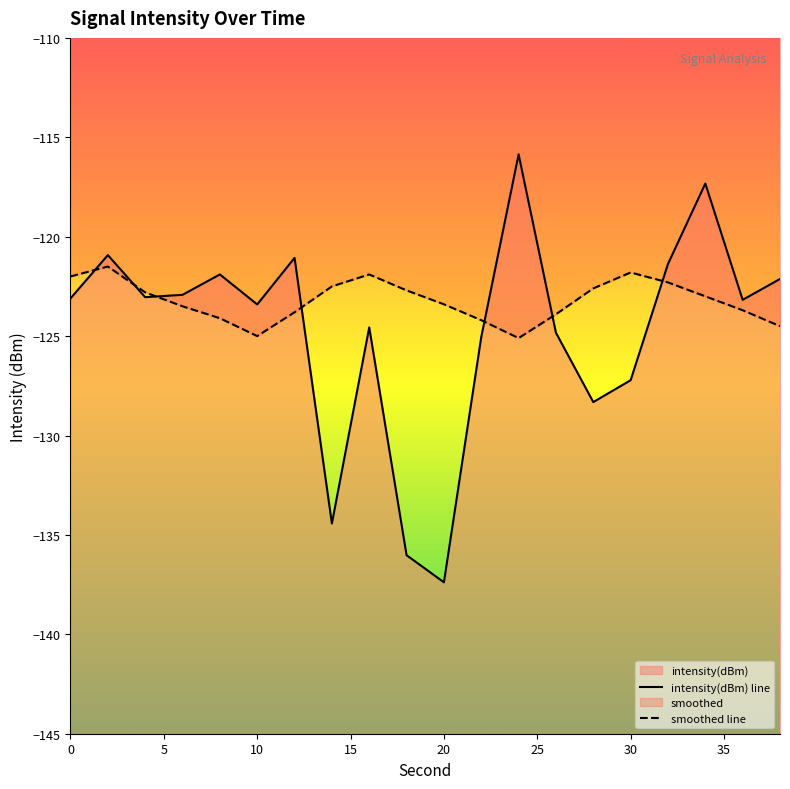

Count the number of data series in this chart.

2